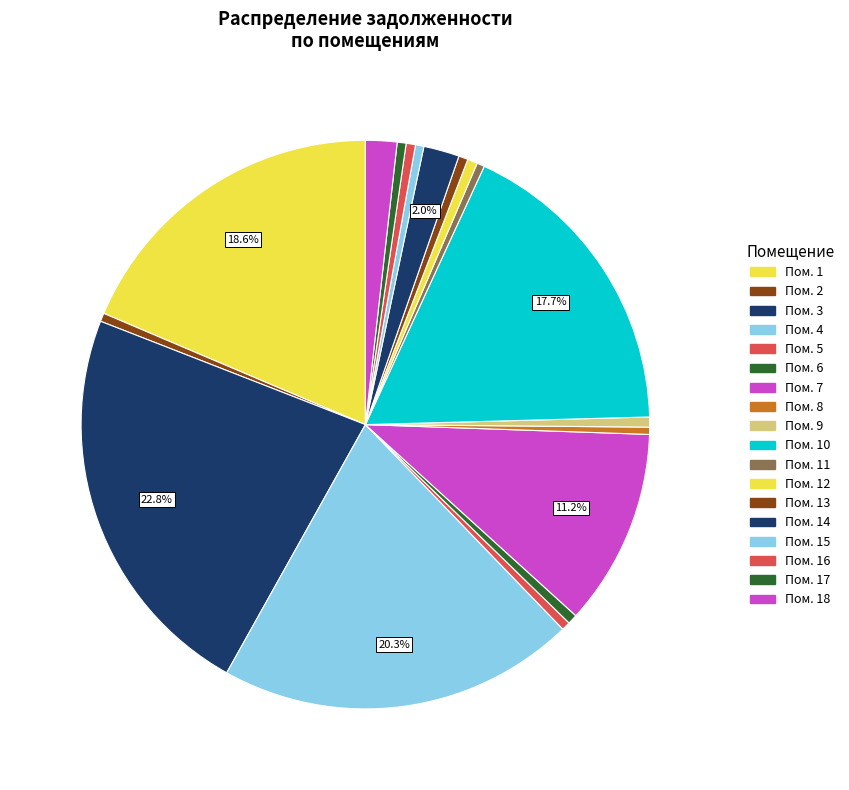

Which category has the biggest portion of the pie?

3